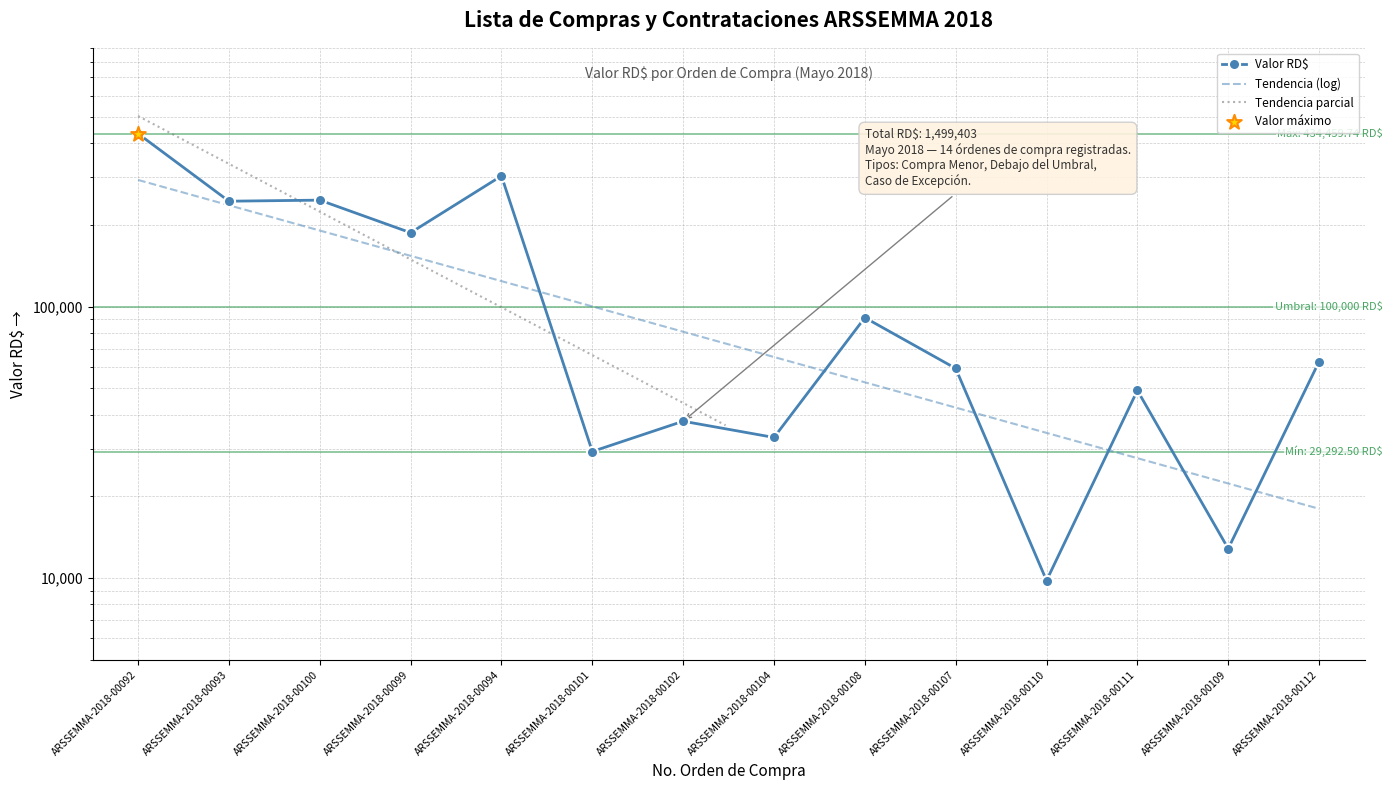

What is the change in value from ARSSEMMA-2018-00101 to ARSSEMMA-2018-00102?

+8582.2